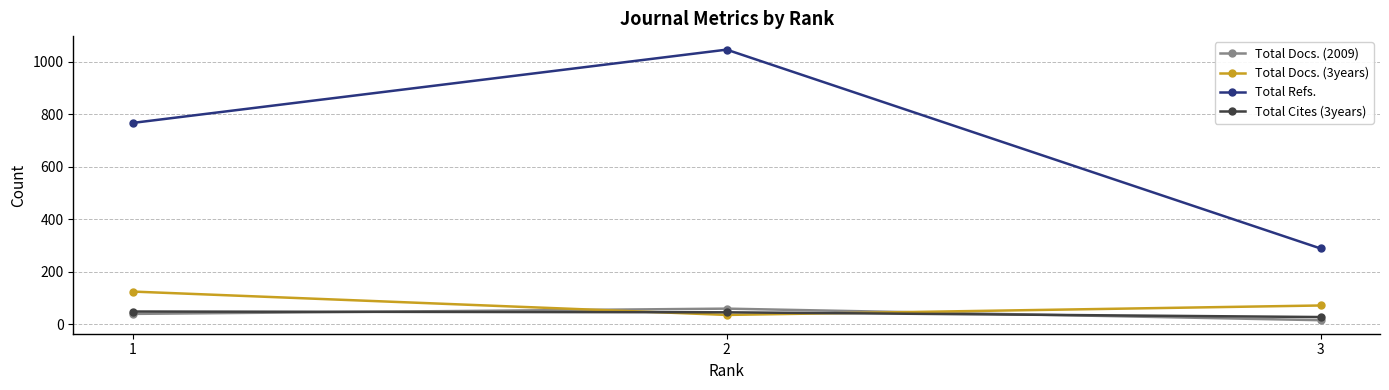

Which label corresponds to the smallest value in the chart?

3